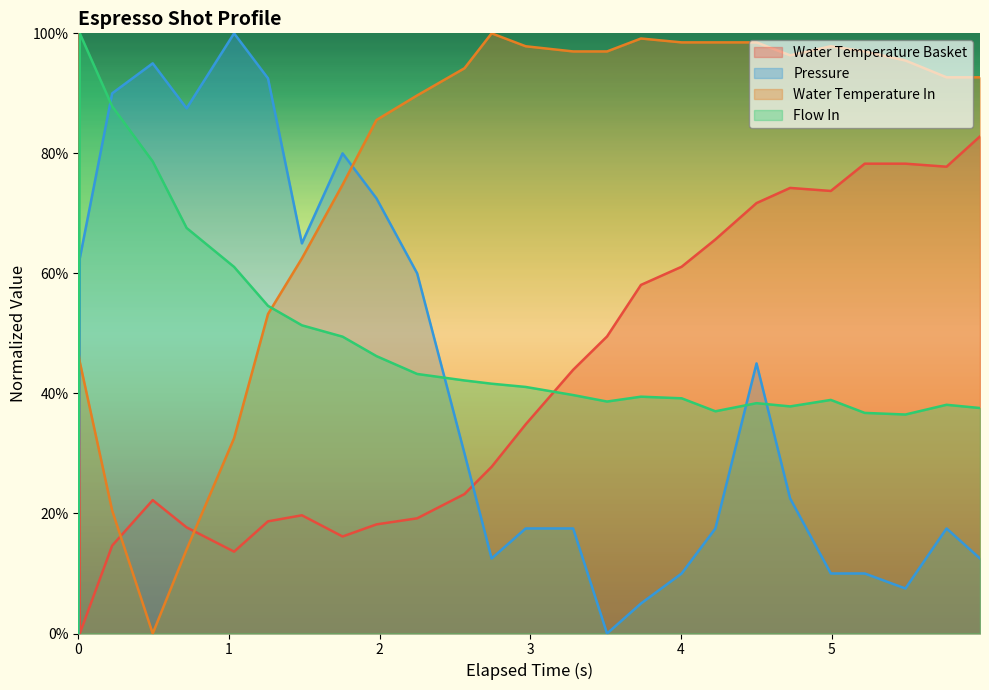

What is the maximum value for Water Temperature In?

100.0